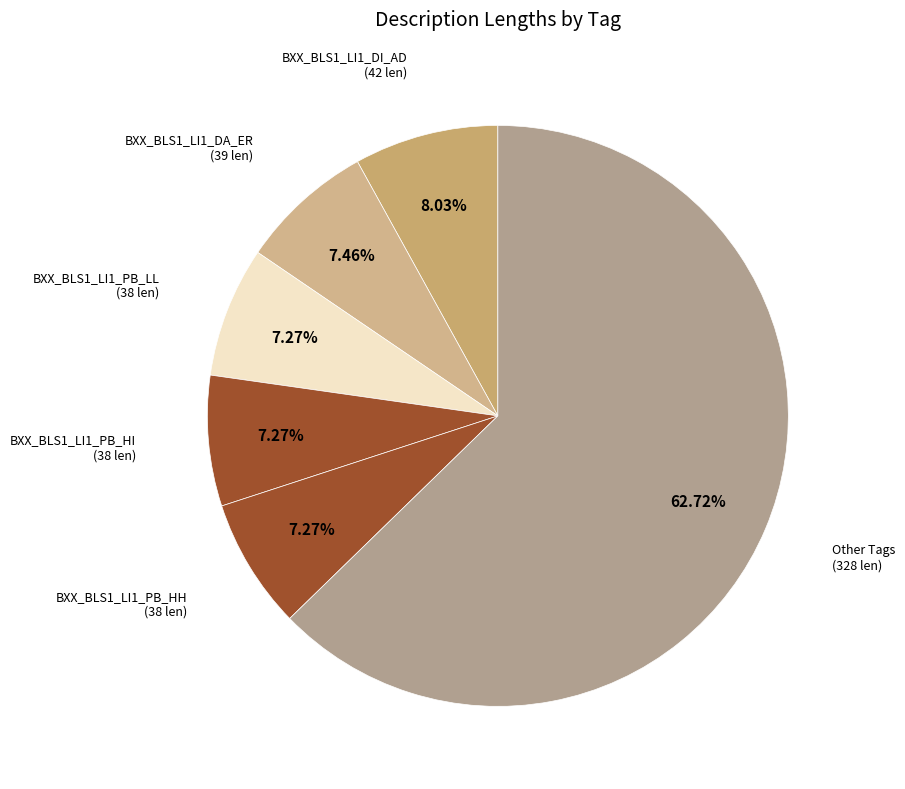

How many slices are in this pie chart?

6